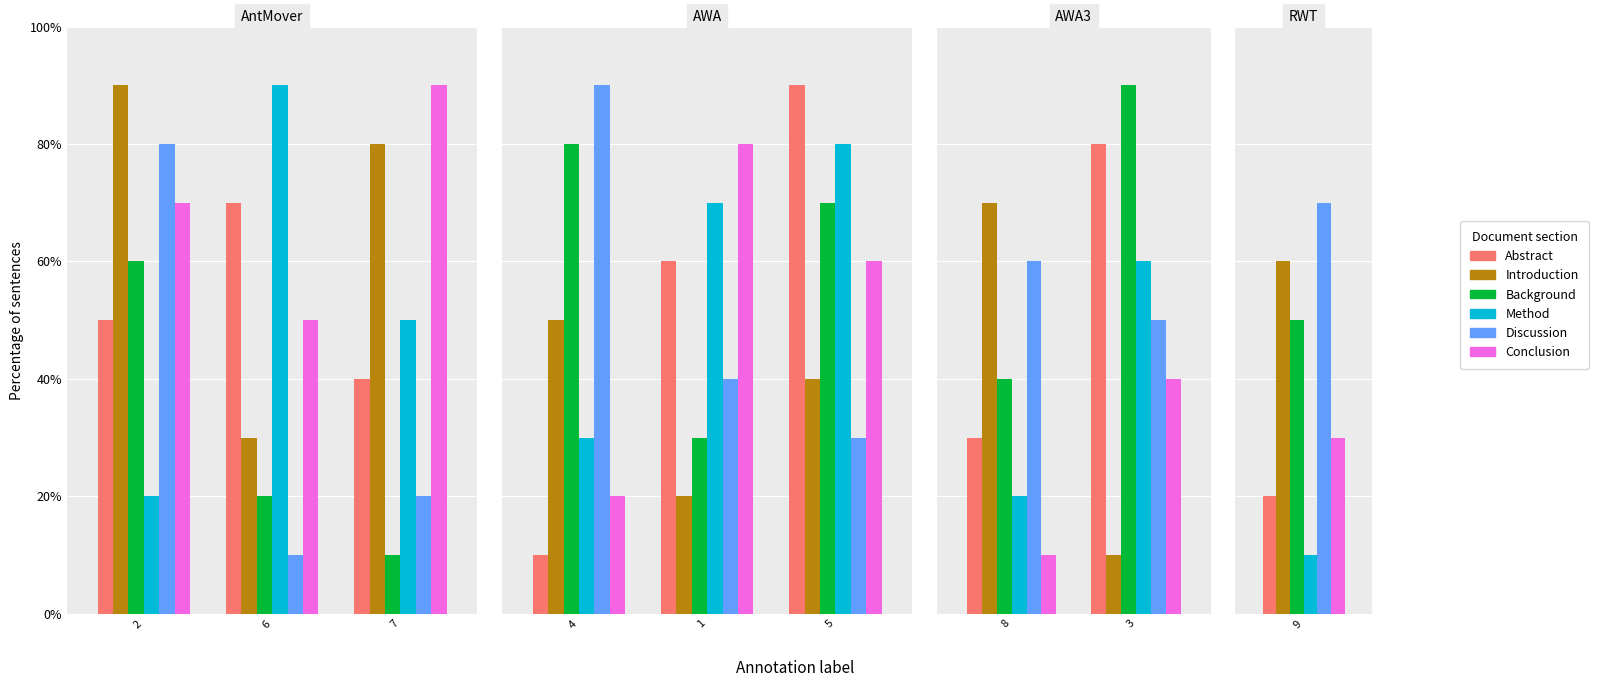

What are all the series names shown in the legend?

Abstract, Introduction, Background, Method, Discussion, Conclusion